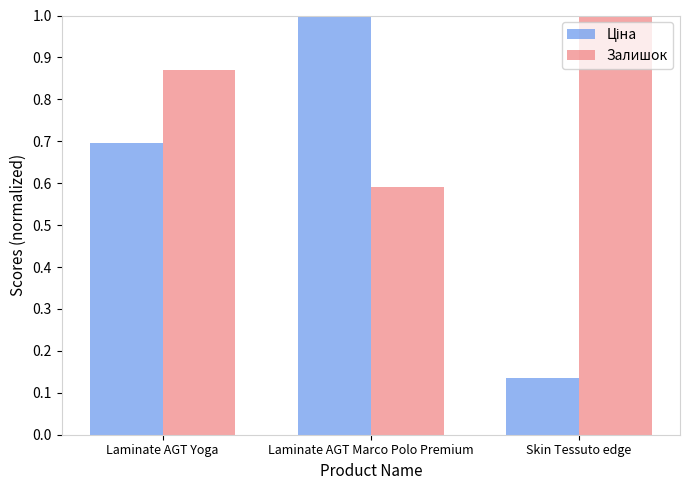

Which category has the highest value in the Залишок series?

Skin Tessuto edge